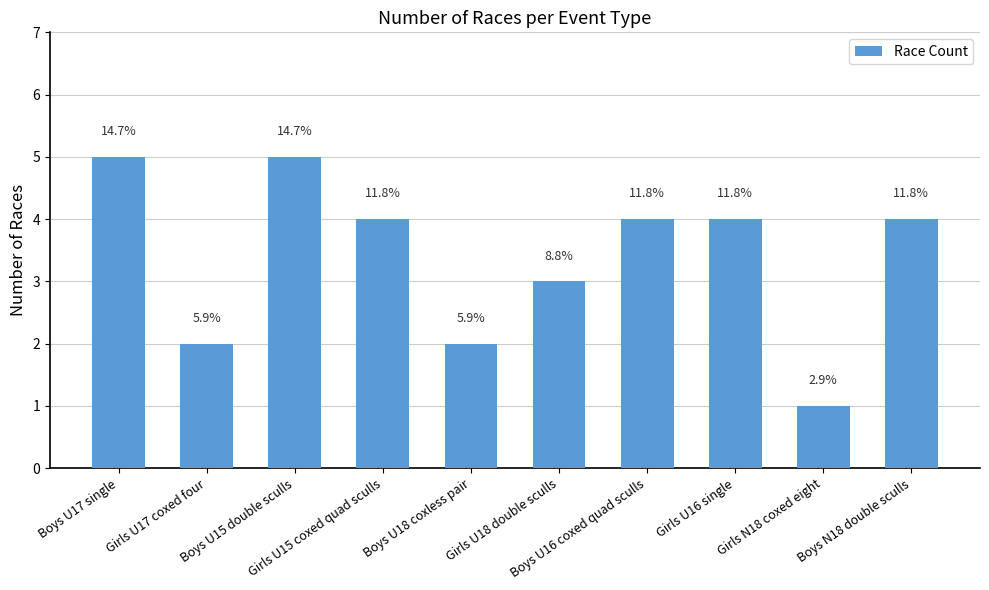

What is the value of the 5th bar from the left?

2